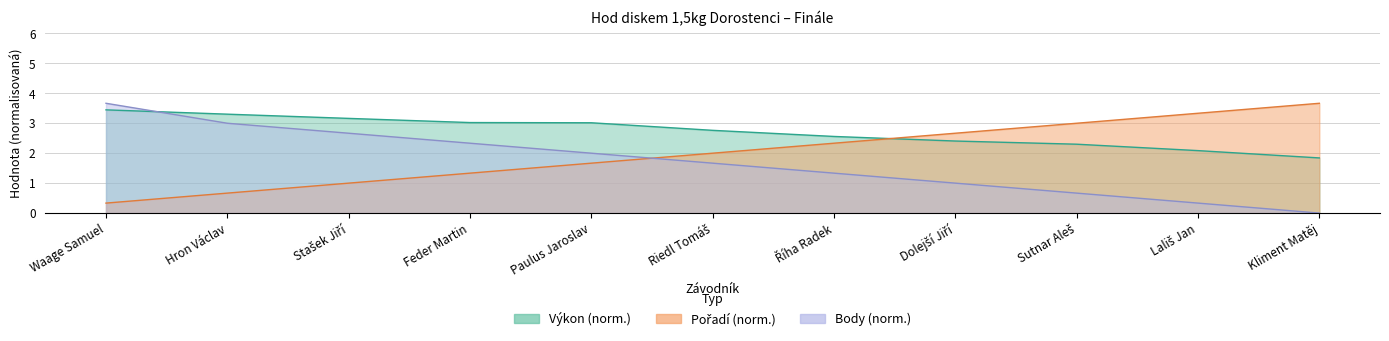

What is the label of the 4th point from the right?

Dolejší Jiří